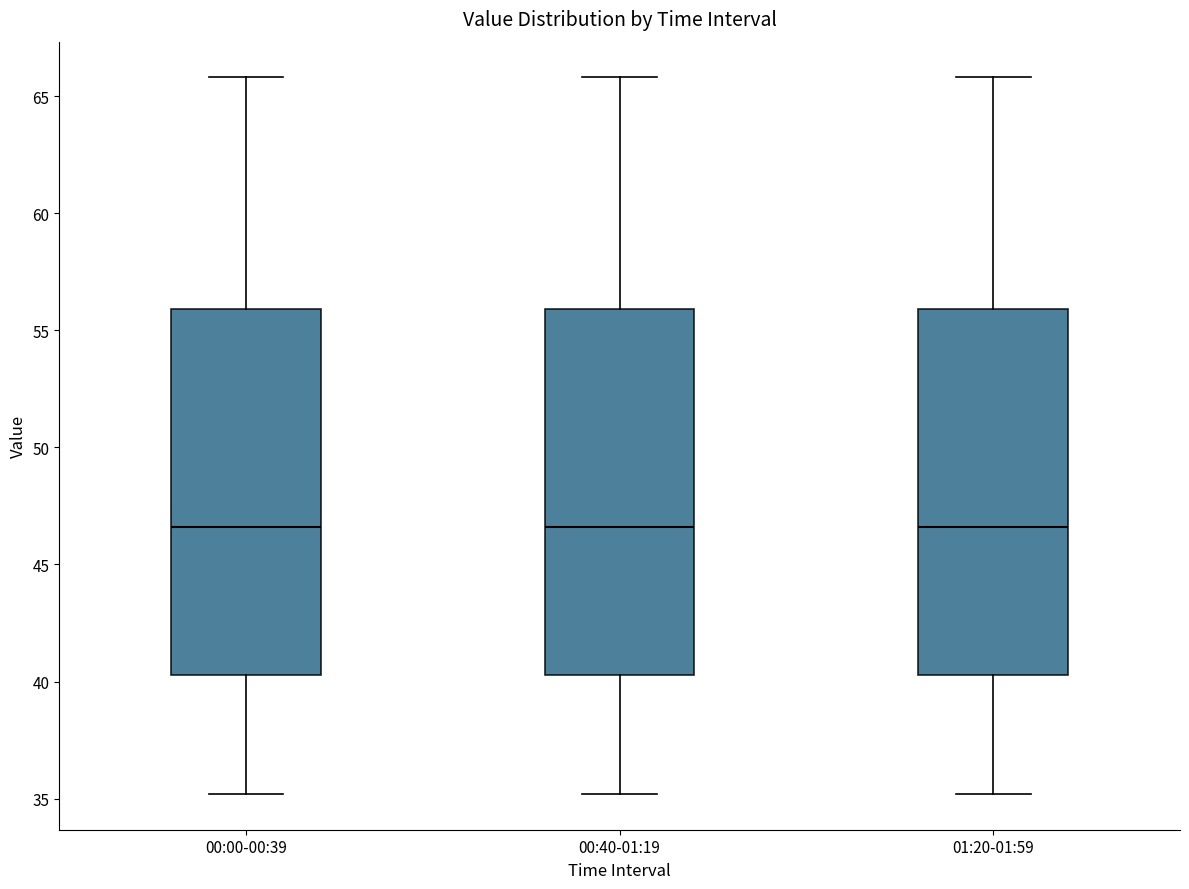

Reading left to right, read every box against the y-axis: the position of its median line, the range the box covers, and the ends of its whiskers. The values are not printed on the chart, so give them approximately, as read against the axis.

00:00-00:39: median 46.5, box 40.5 to 56.0, whiskers 35.0 to 66.0
00:40-01:19: median 46.5, box 40.5 to 56.0, whiskers 35.0 to 66.0
01:20-01:59: median 46.5, box 40.5 to 56.0, whiskers 35.0 to 66.0